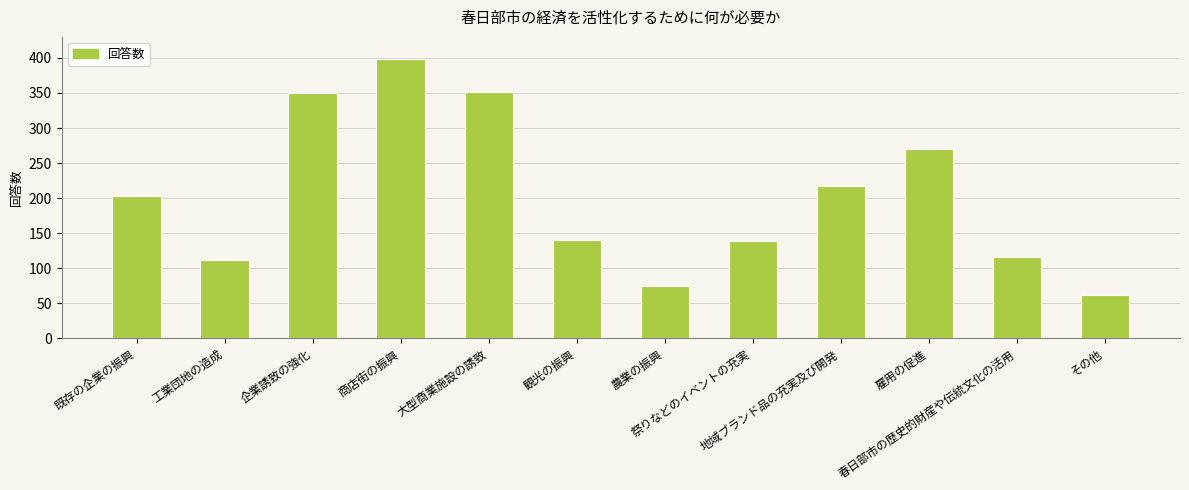

How many bars are there in total?

12